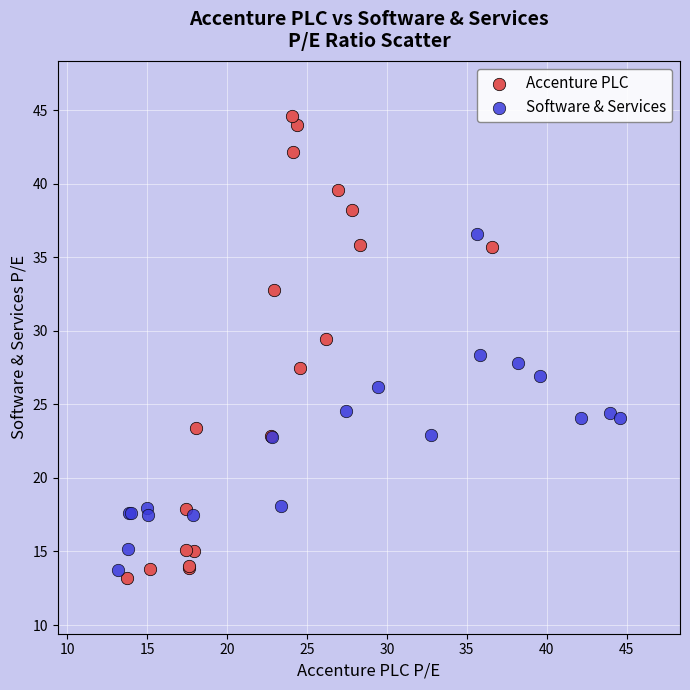

Which series reaches the maximum Y coordinate?

Accenture PLC